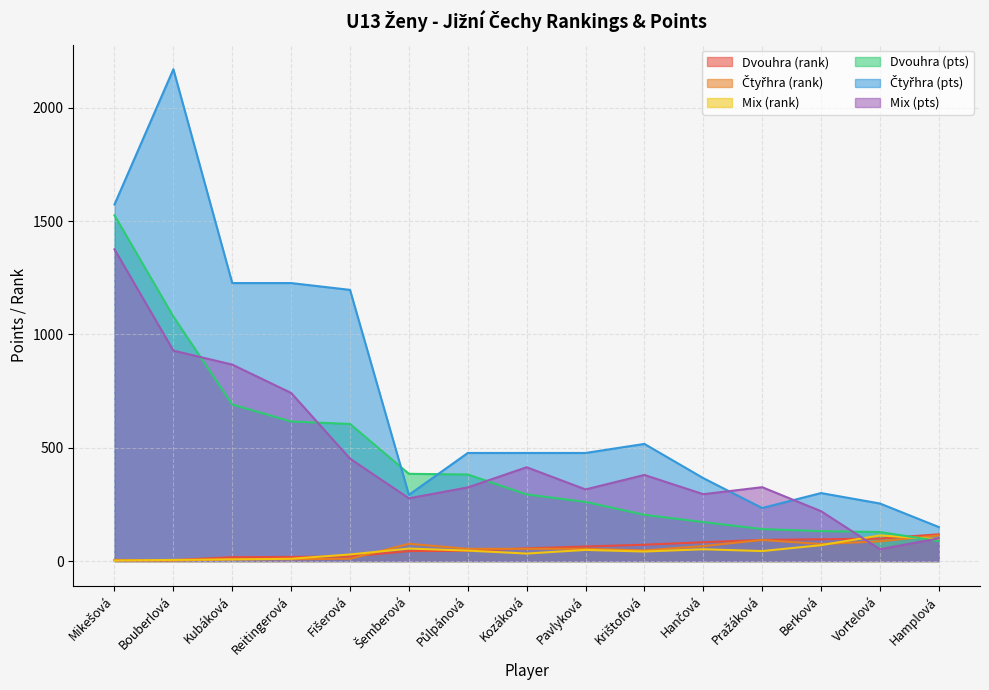

Does the chart display data point markers on the line(s)?

No